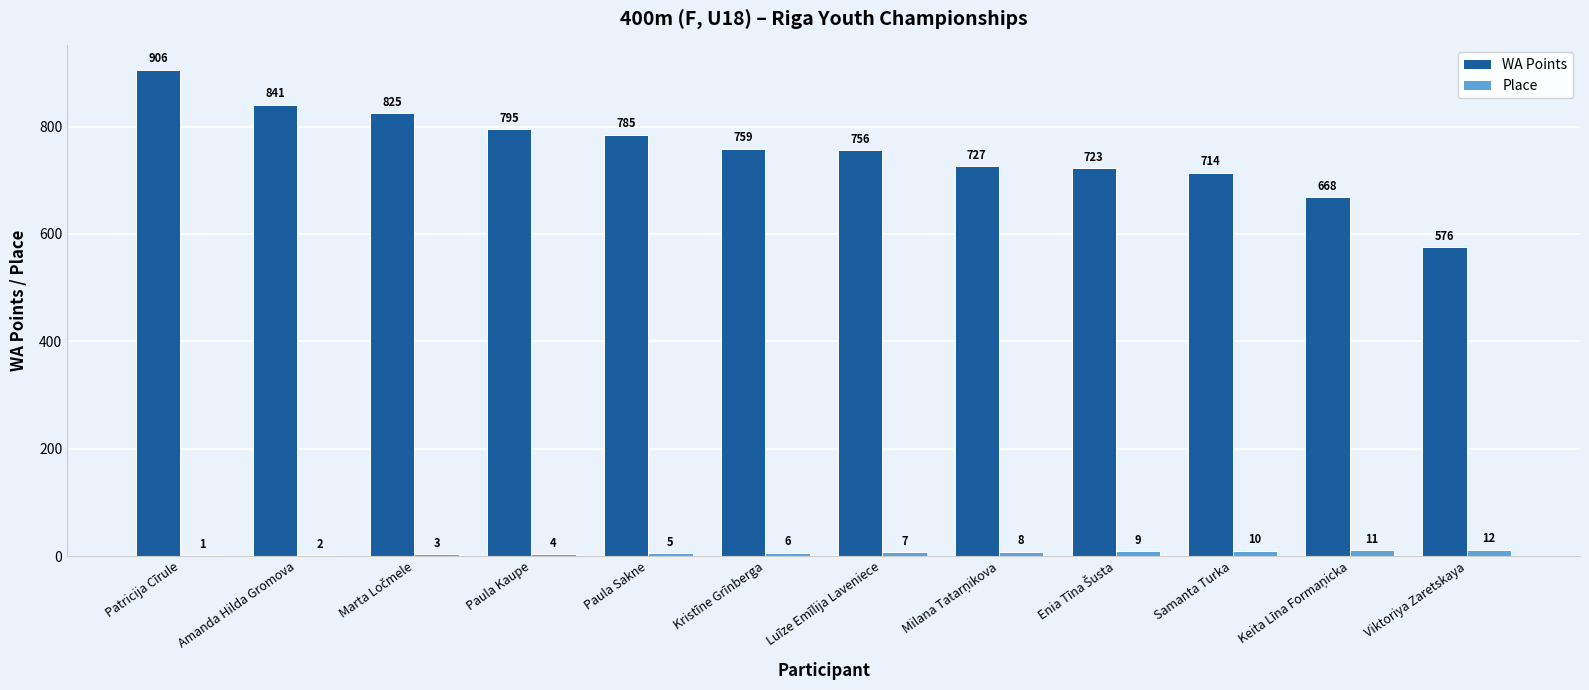

Is it true that WA Points equals 491 at Kristīne Grīnberga?

False